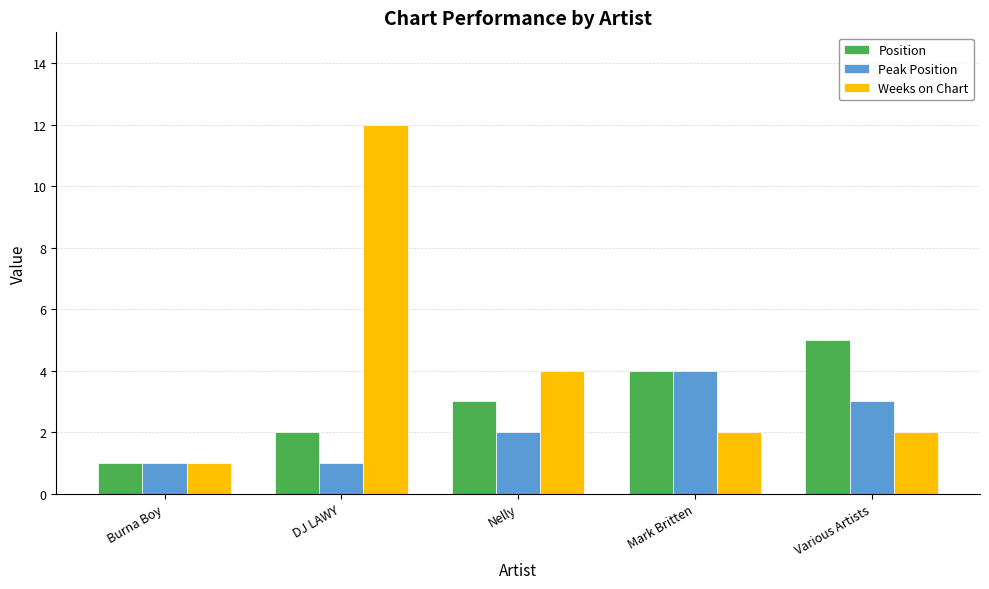

Which series has the largest range (max minus min)?

Weeks on Chart